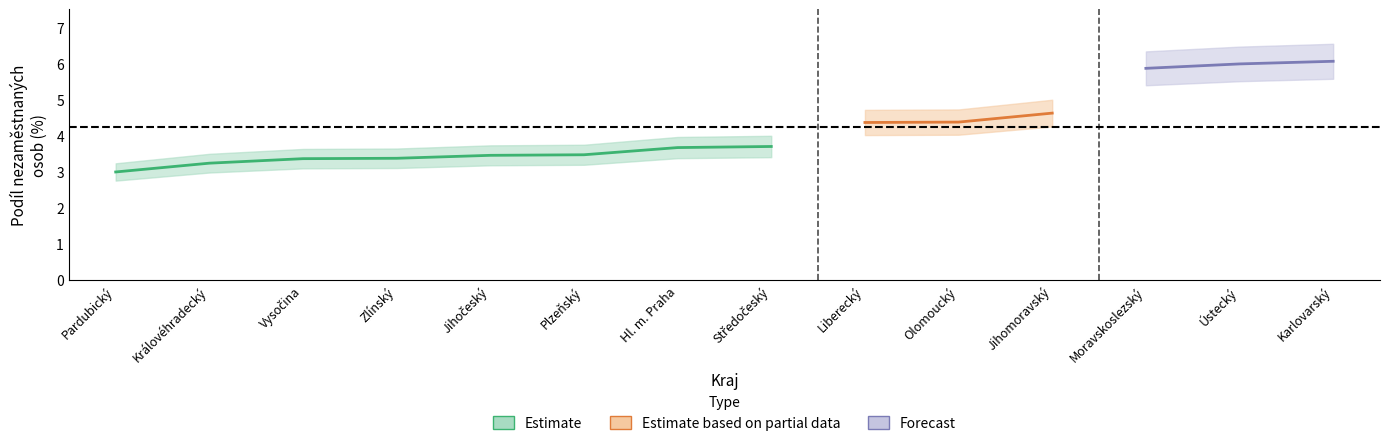

Does the chart have visible grid lines?

No